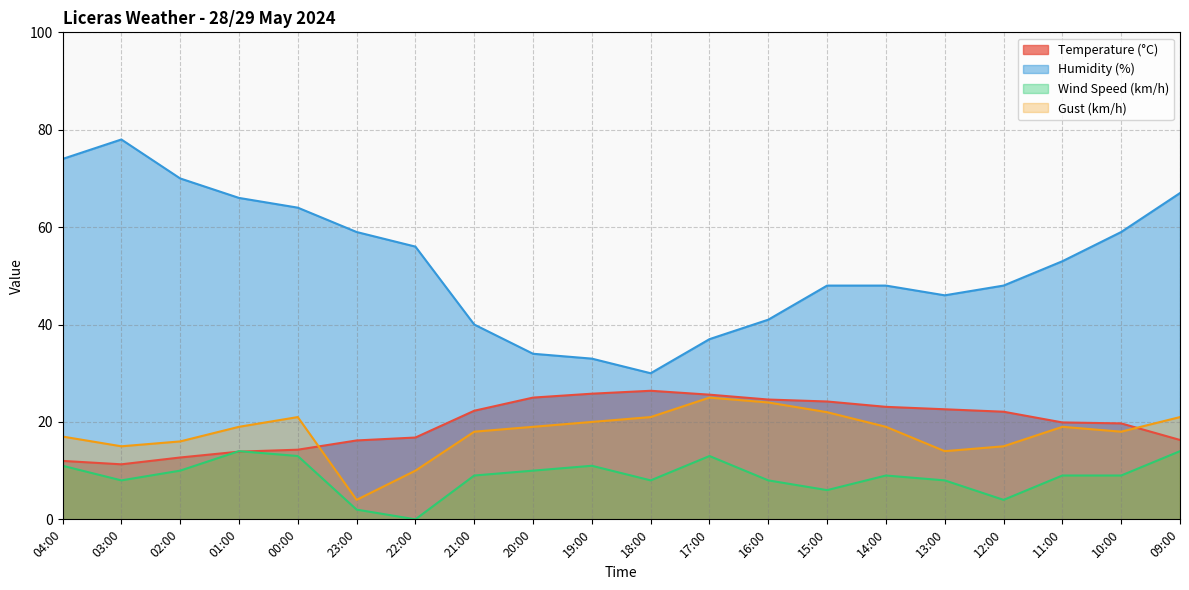

Where is the first local minimum for Gust (km/h)?

03:00